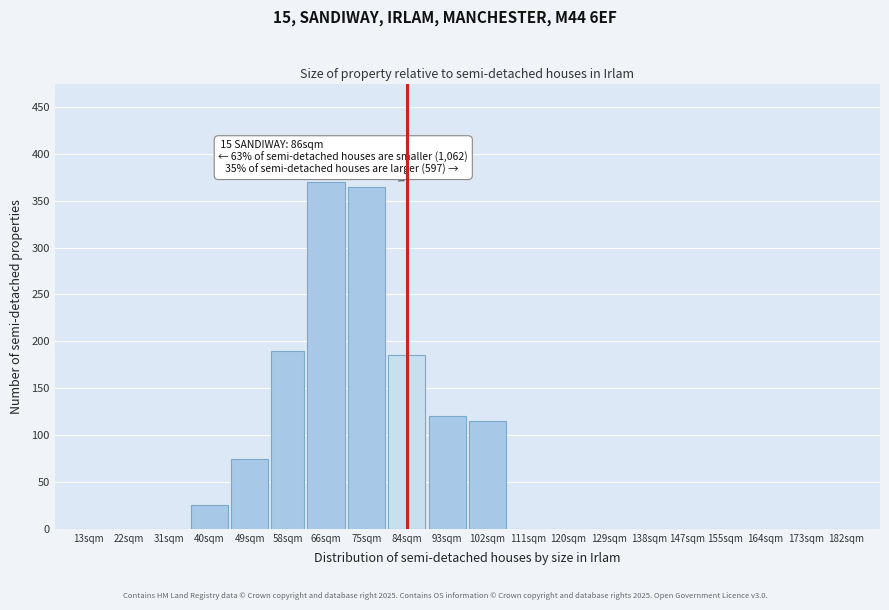

Reading right to left, list all the values displayed in this chart.

182sqm=0	173sqm=0	164sqm=0	155sqm=0	147sqm=0	138sqm=0	129sqm=0	120sqm=0	111sqm=0	102sqm=115	93sqm=120	84sqm=185	75sqm=365	66sqm=370	58sqm=190	49sqm=75	40sqm=25	31sqm=0	22sqm=0	13sqm=0